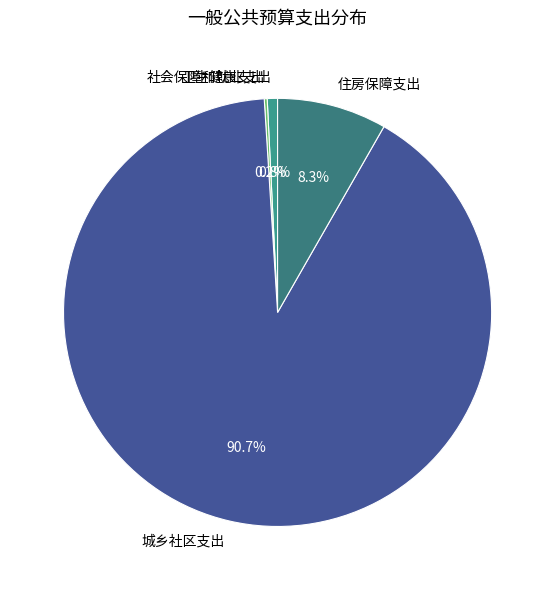

What is the majority slice?

城乡社区支出